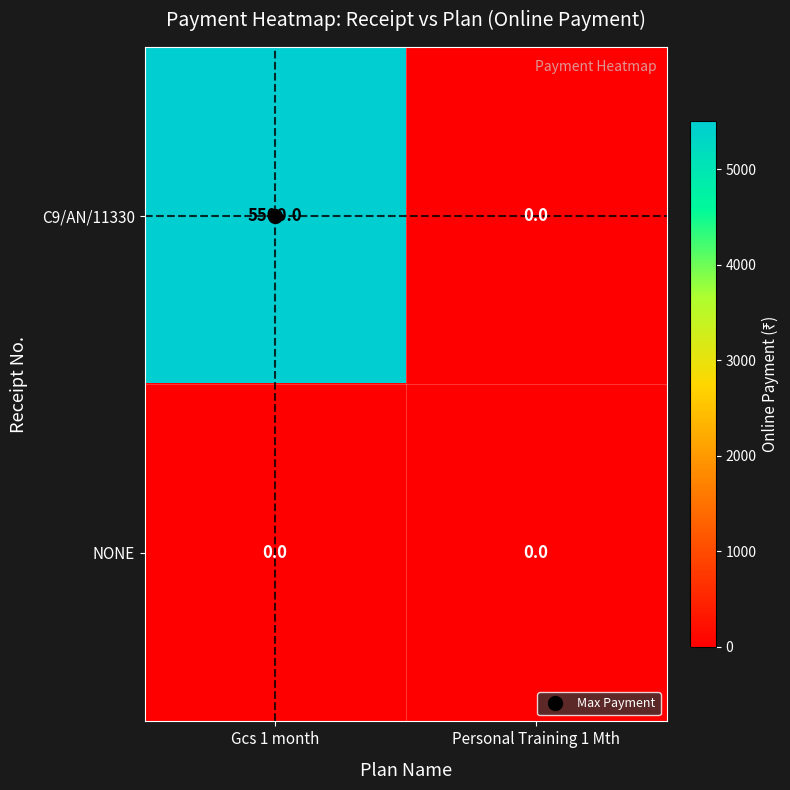

How many positive values does the C9/AN/11330 series have?

1